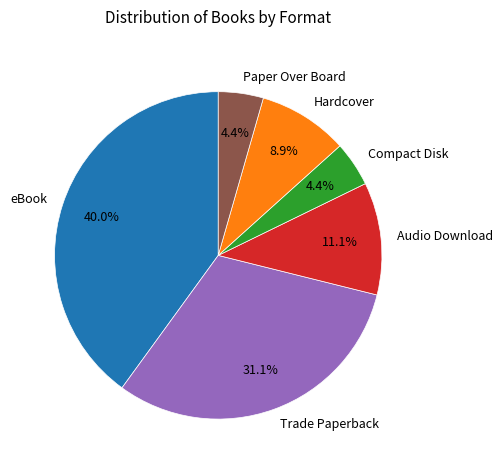

Is Compact Disk the majority of the pie?

No